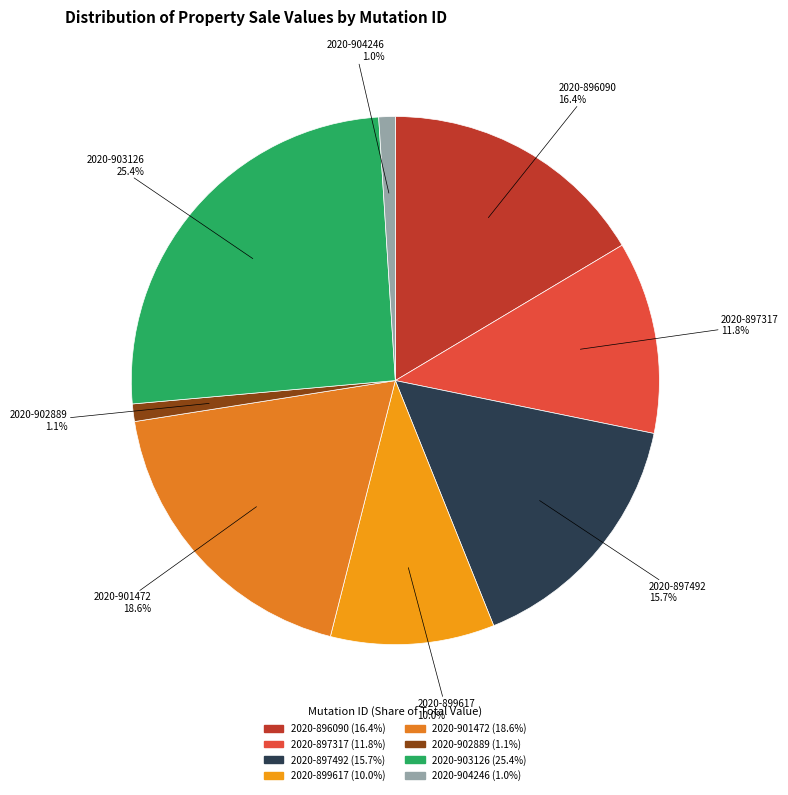

To the nearest percent, what is the difference between the largest and smallest slice percentages?

24%